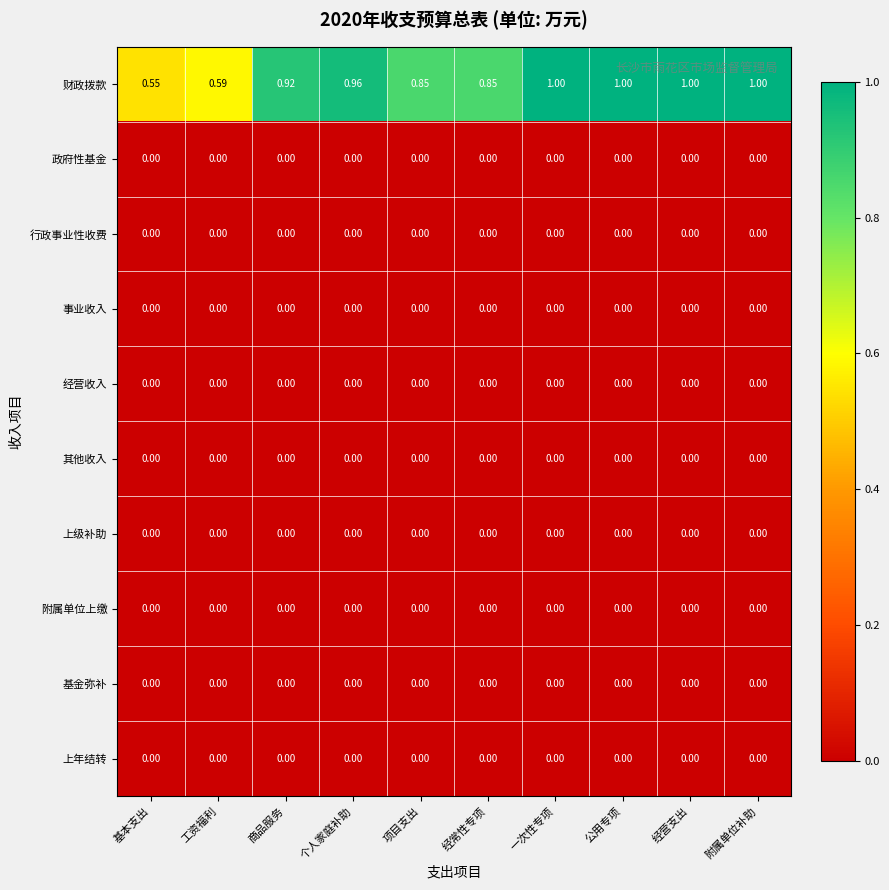

Which series has the largest range (max minus min)?

财政拨款